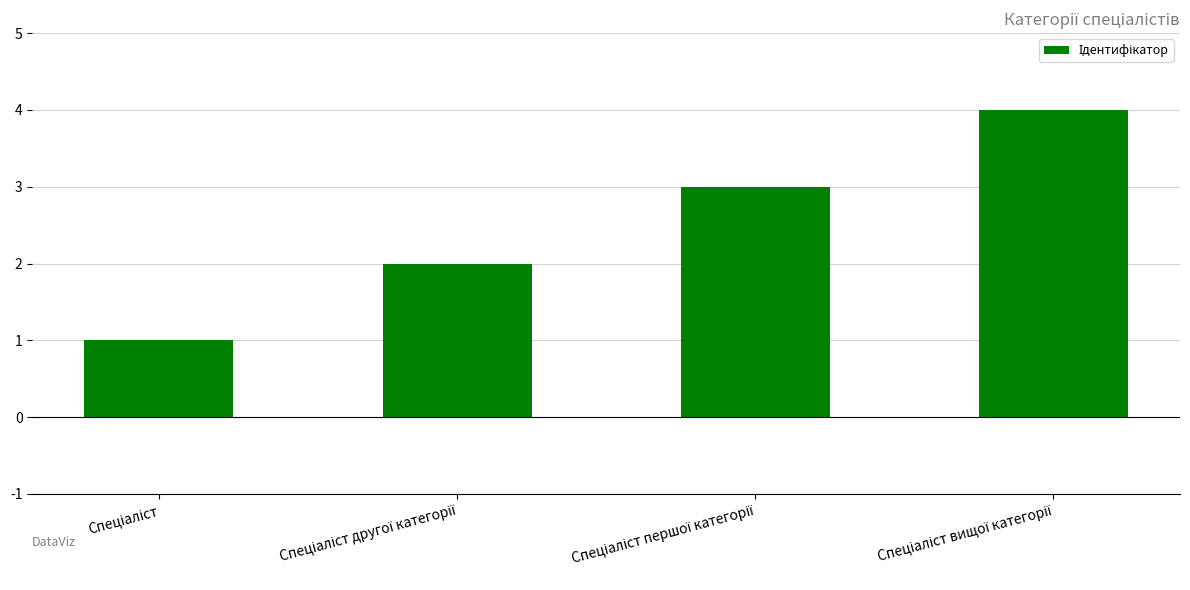

What is the sum of all values?

10